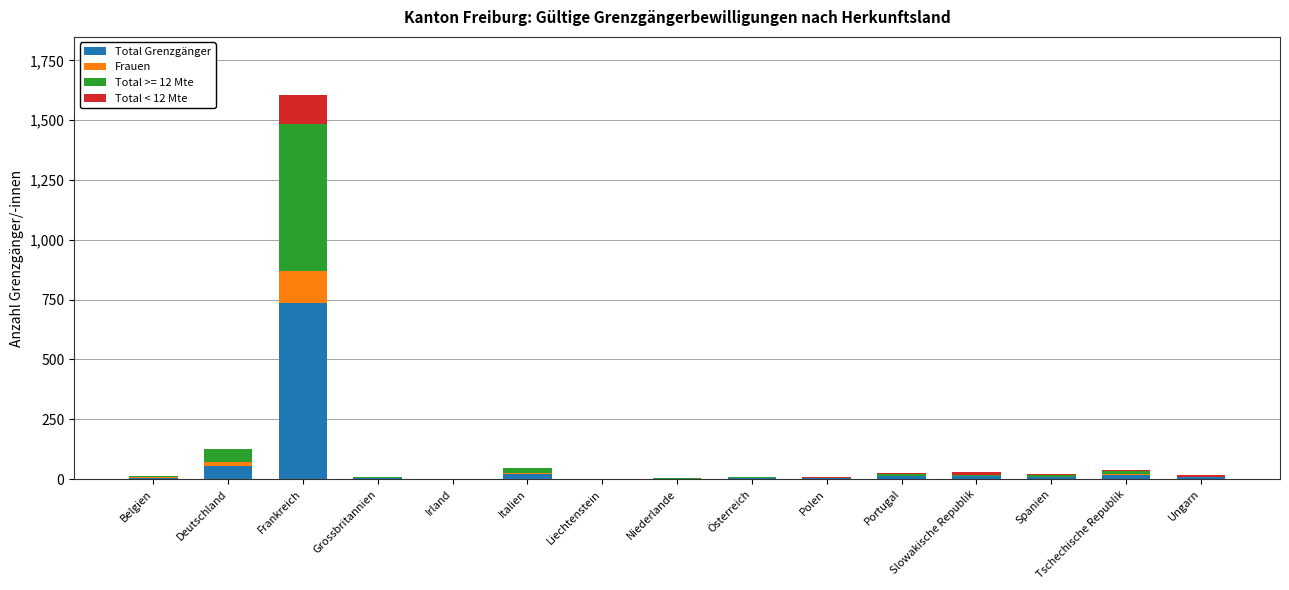

At which category is the sum across all series the highest?

Frankreich